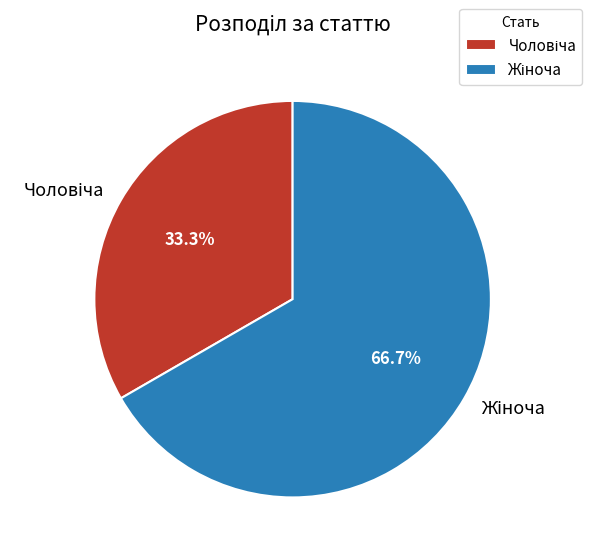

Is there a majority slice in this chart?

Yes